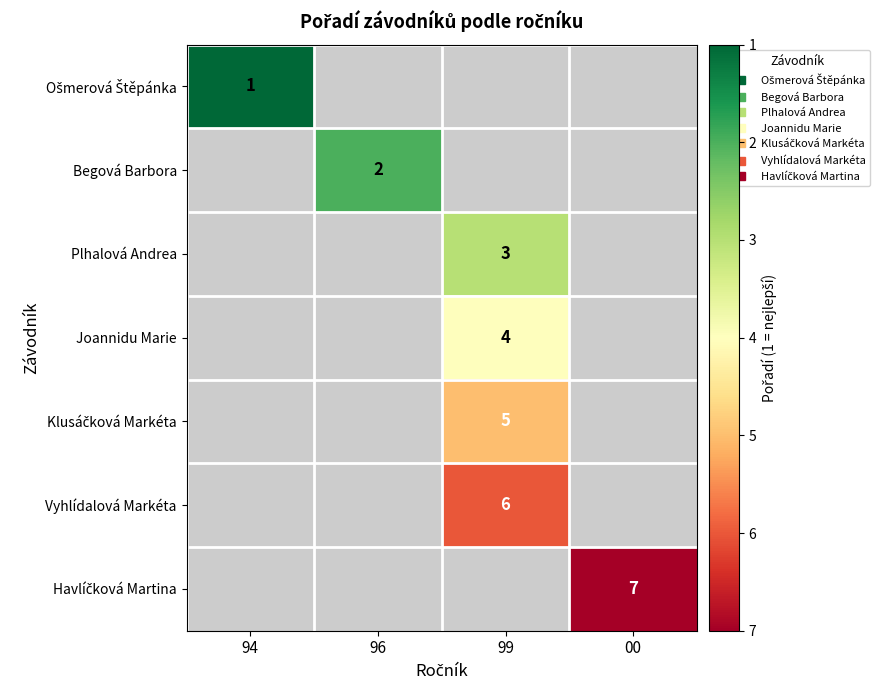

Read the Plhalová Andrea value at 99.

3.0